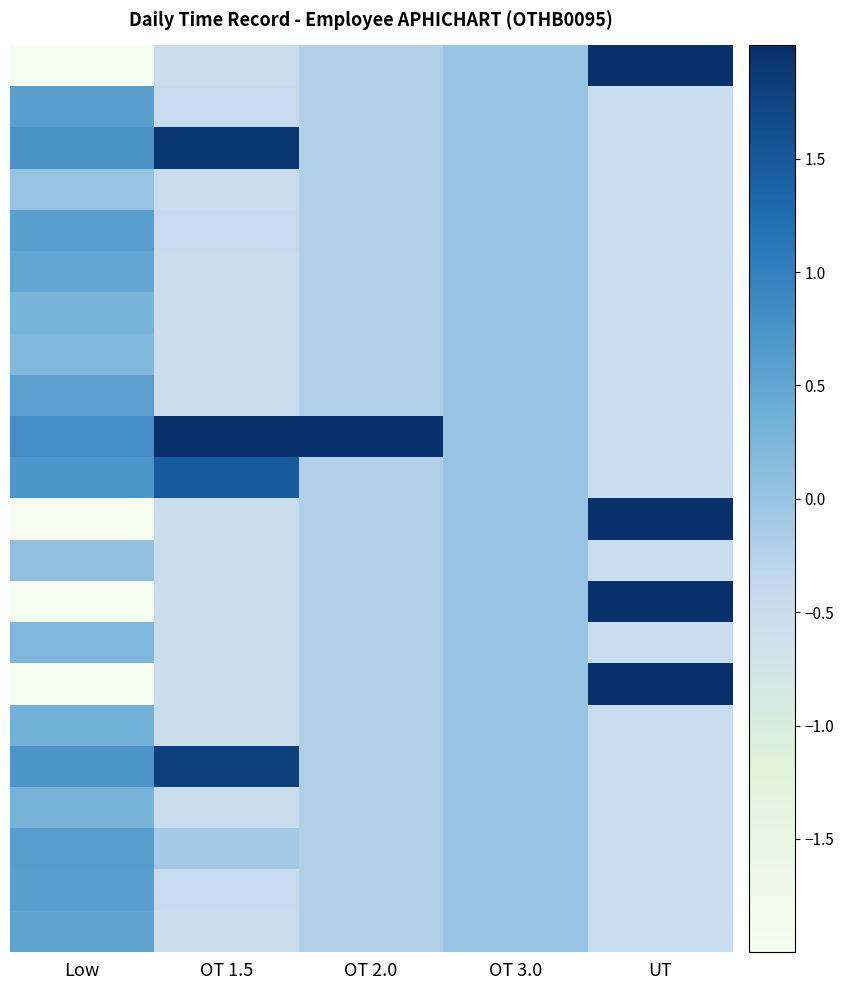

Which has a higher value, UT or OT 3.0?

UT